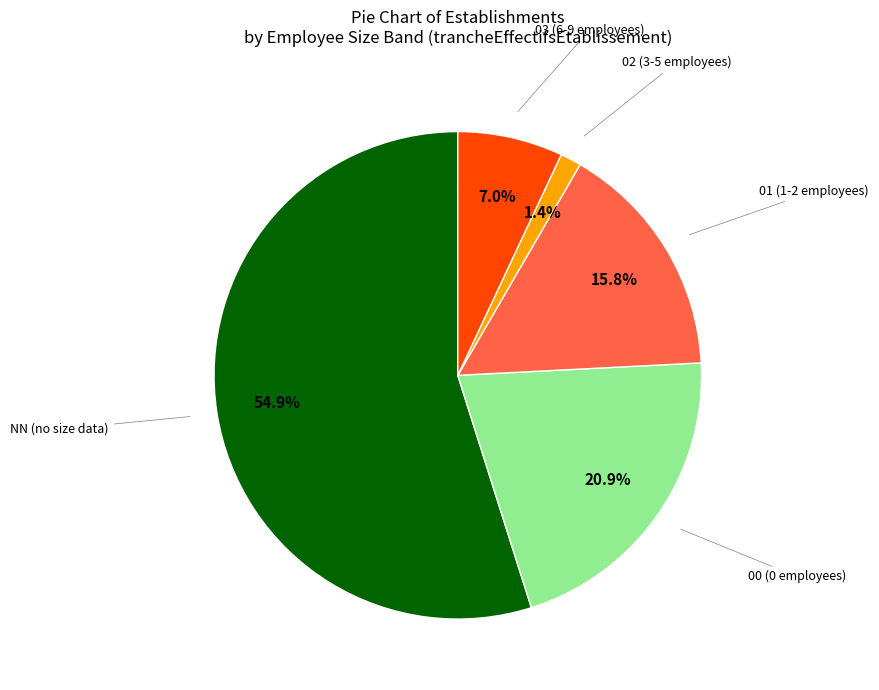

Is there any slice that represents more than half of the pie?

Yes